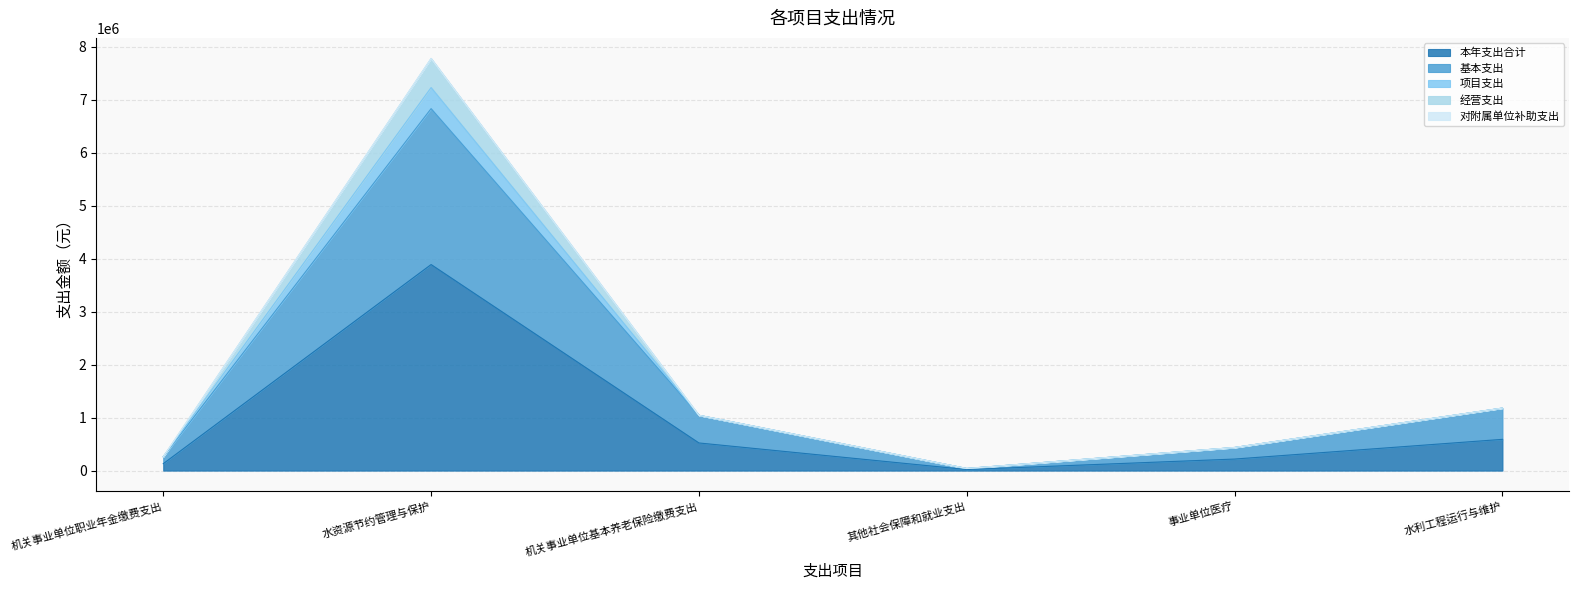

What is the highest value of the 本年支出合计 series?

3889802.0